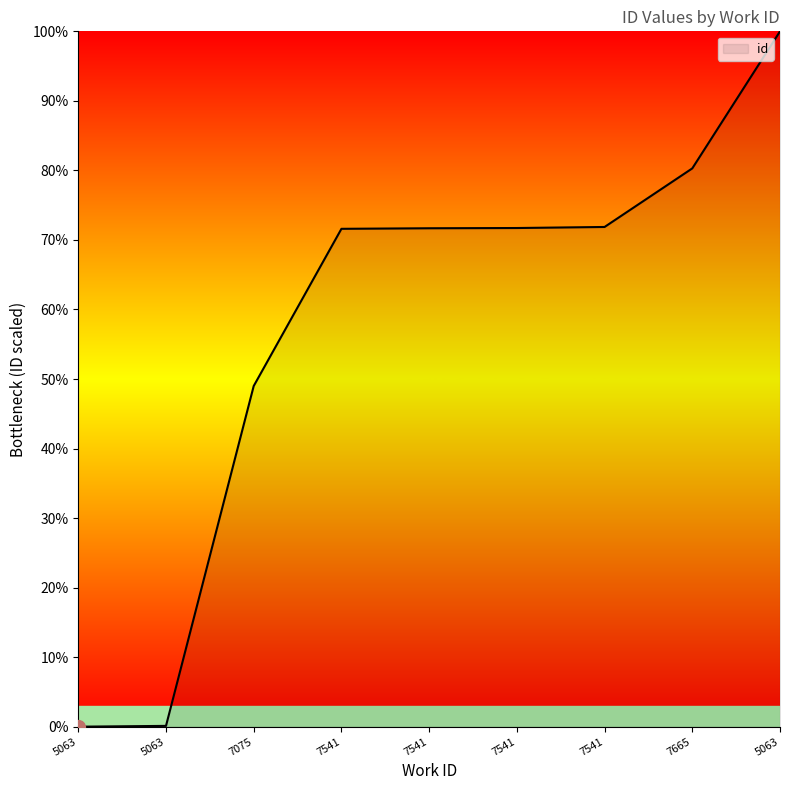

Does the chart display data point markers on the line(s)?

No